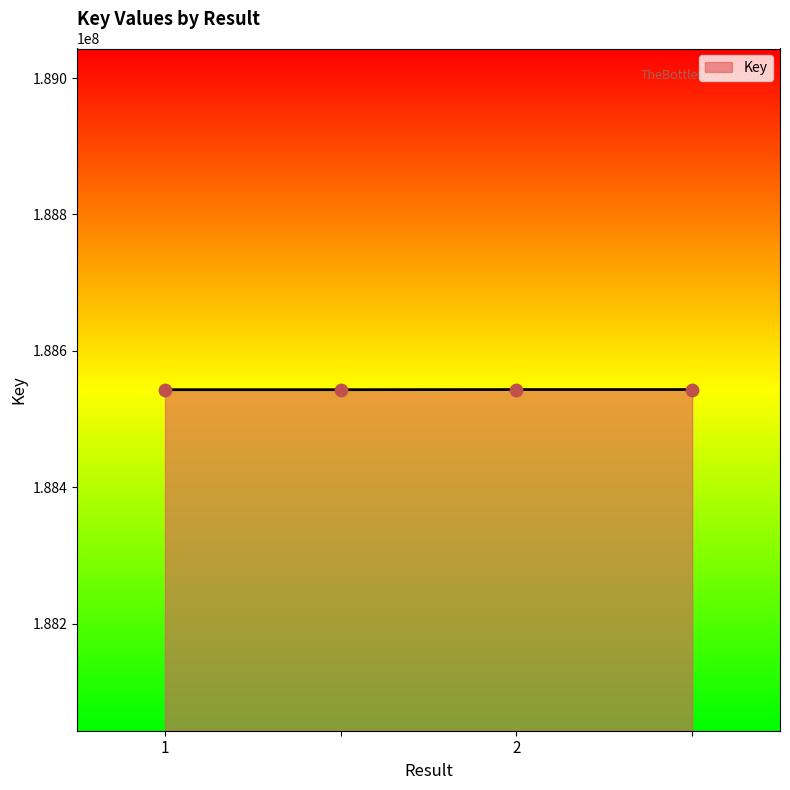

What is the maximum value shown in the chart?

188543352